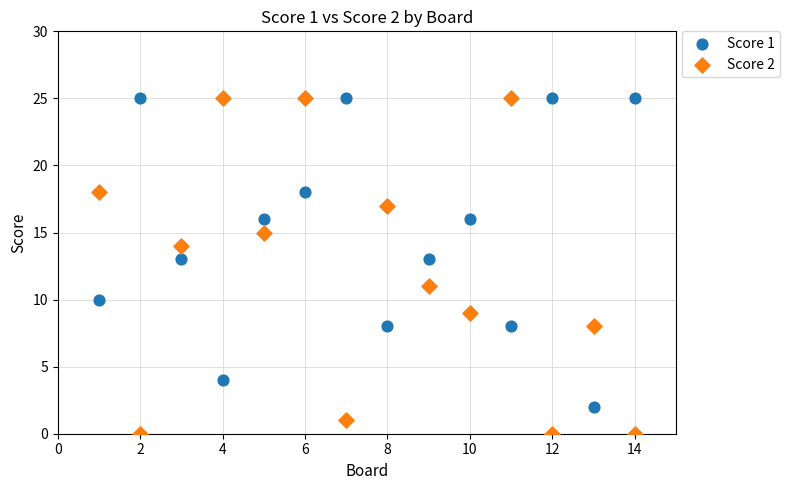

Which series reaches the minimum Y coordinate?

Score 2